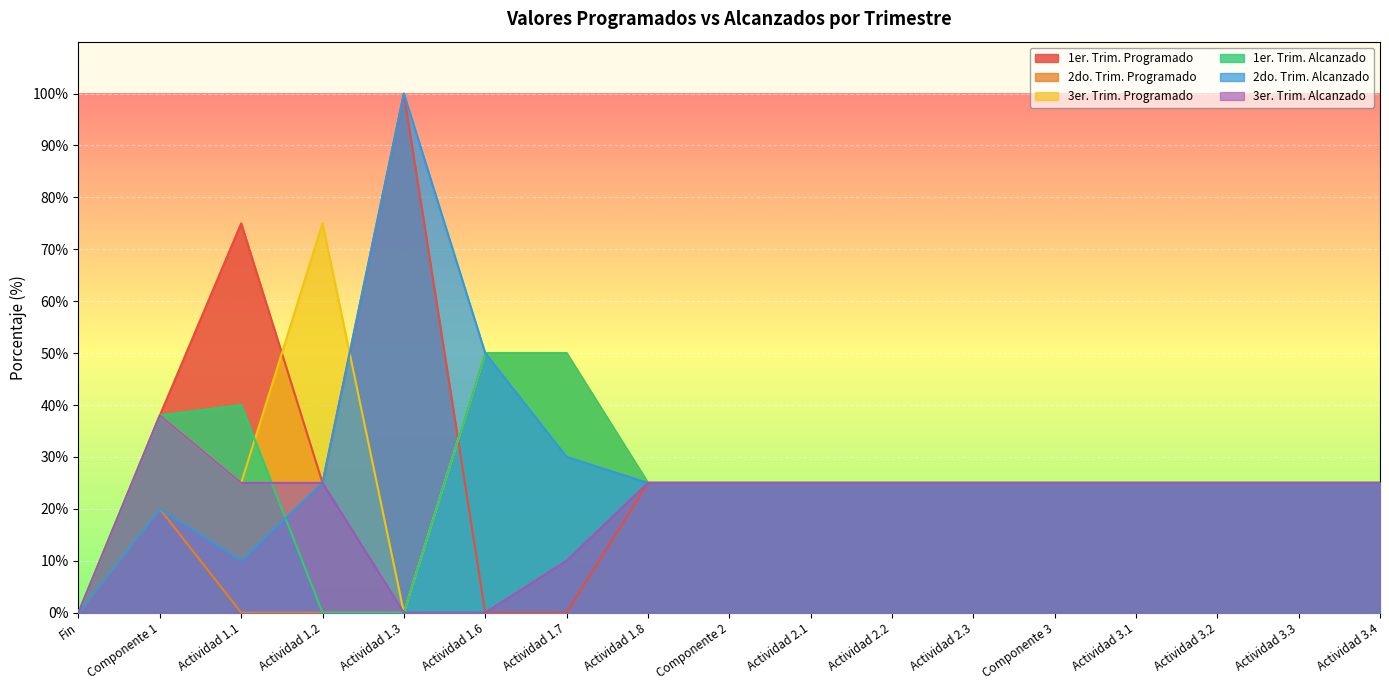

How many lines are shown in the chart?

6